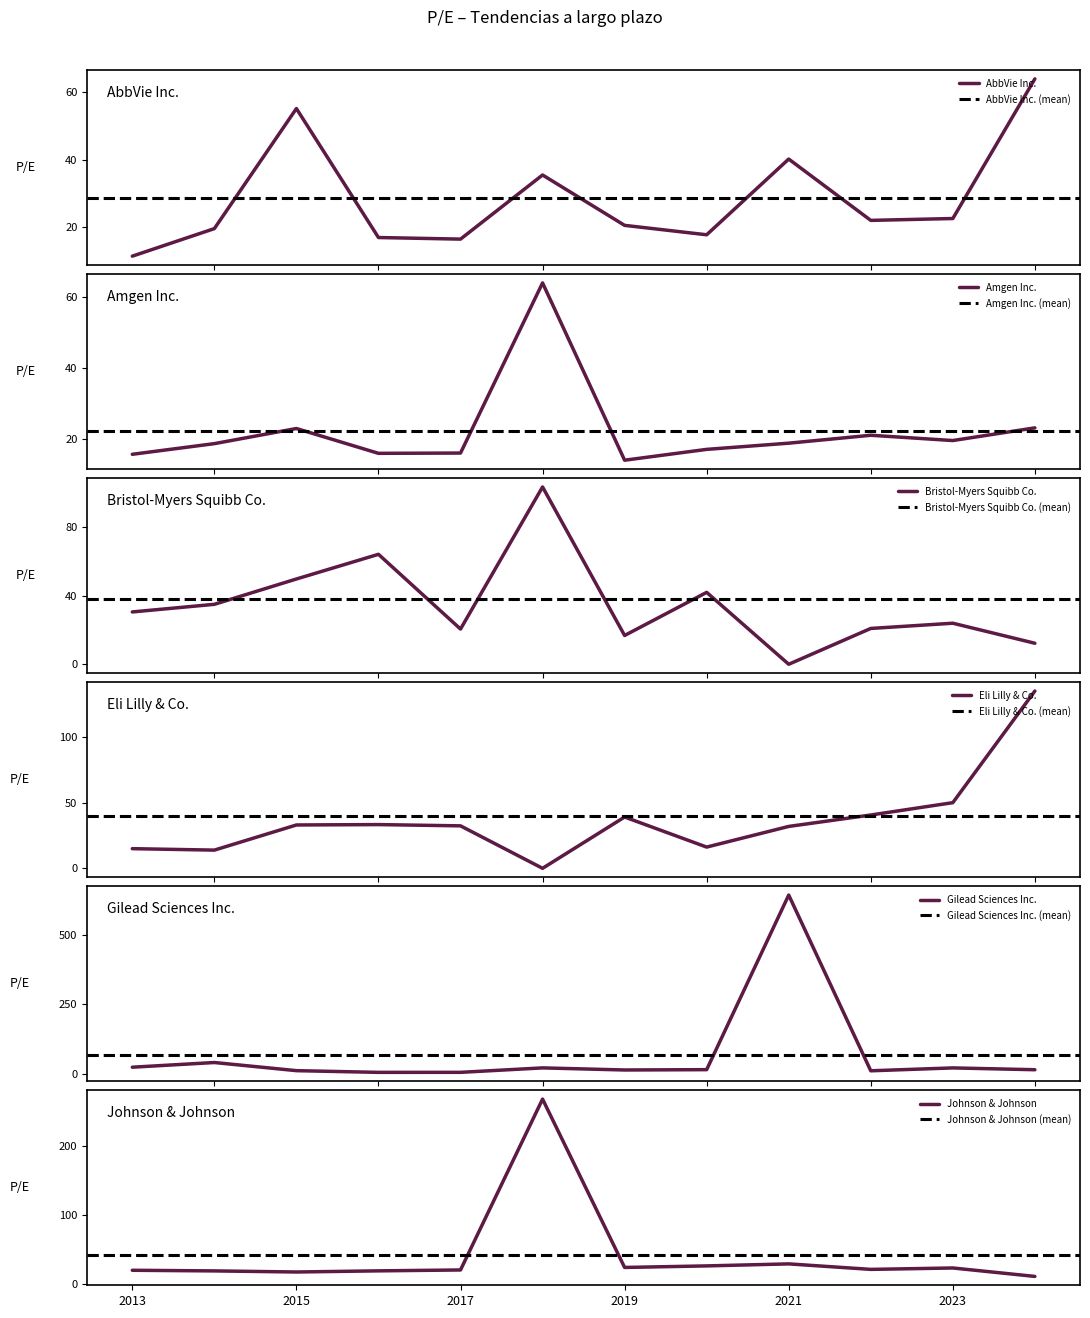

At which label does Johnson & Johnson reach its minimum?

2024-02-20